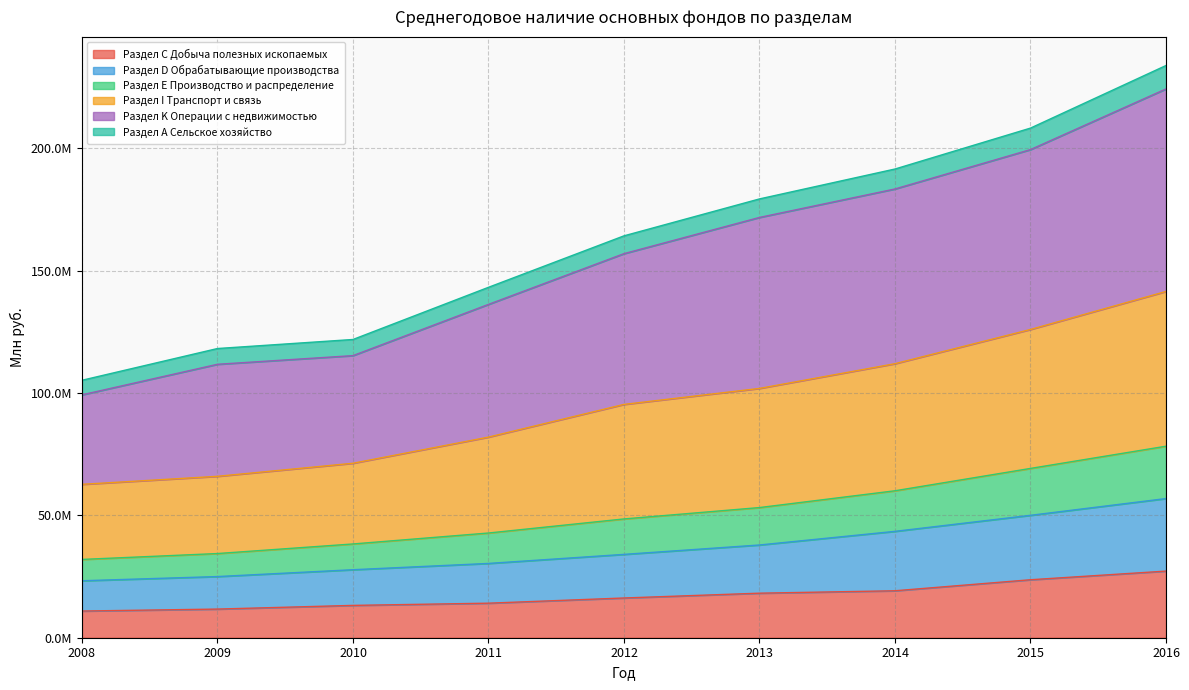

Which series has the largest total across all categories?

Раздел K Операции с недвижимостью